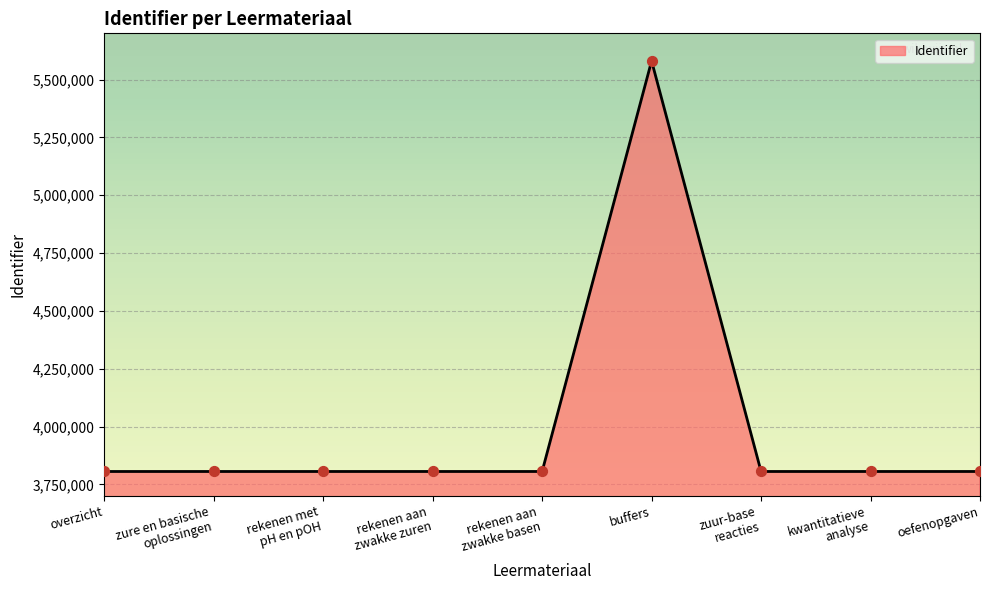

Approximately how many times larger is the value at rekenen aan
zwakke basen compared to zure en basische
oplossingen?

1.0